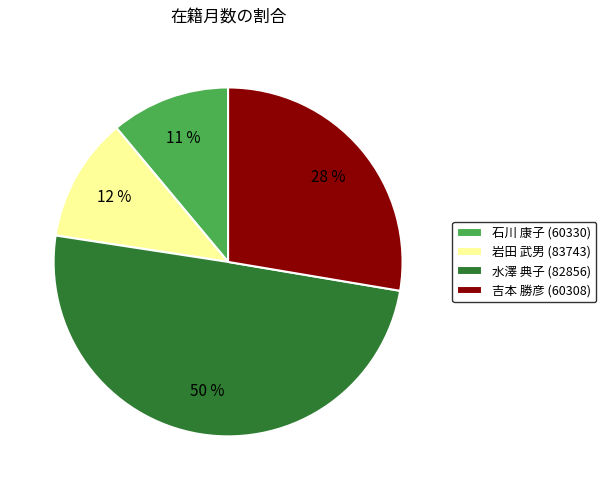

To the nearest percent, what percentage of the pie is 水澤 典子 (82856)?

50%